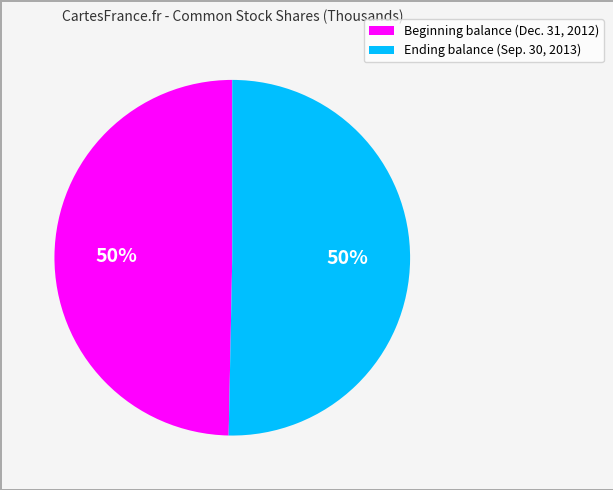

What is the ratio of the value at Ending balance (Sep. 30, 2013) to the value at Beginning balance (Dec. 31, 2012)?

1.0